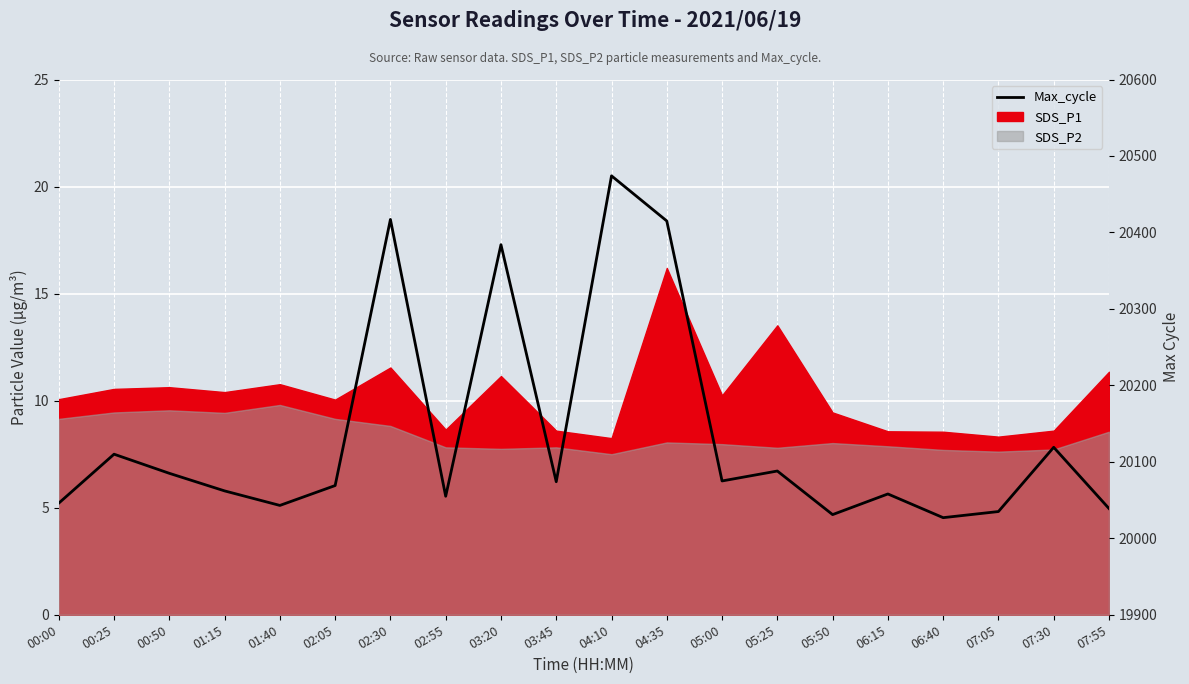

True or false: the data has more than 0 interior local peaks.

True